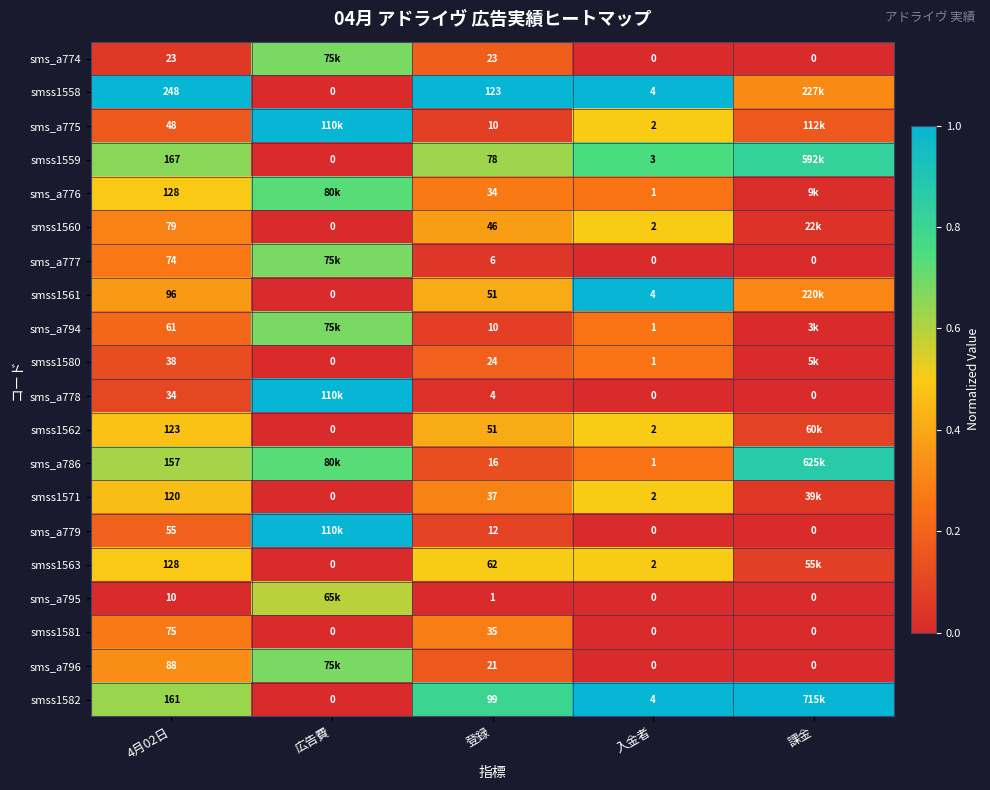

List the series in order of their peak value, highest first.

smss1558, sms_a775, smss1561, sms_a778, sms_a779, smss1582, sms_a786, smss1559, sms_a776, sms_a774, sms_a777, sms_a794, sms_a796, sms_a795, smss1560, smss1562, smss1571, smss1563, smss1581, smss1580